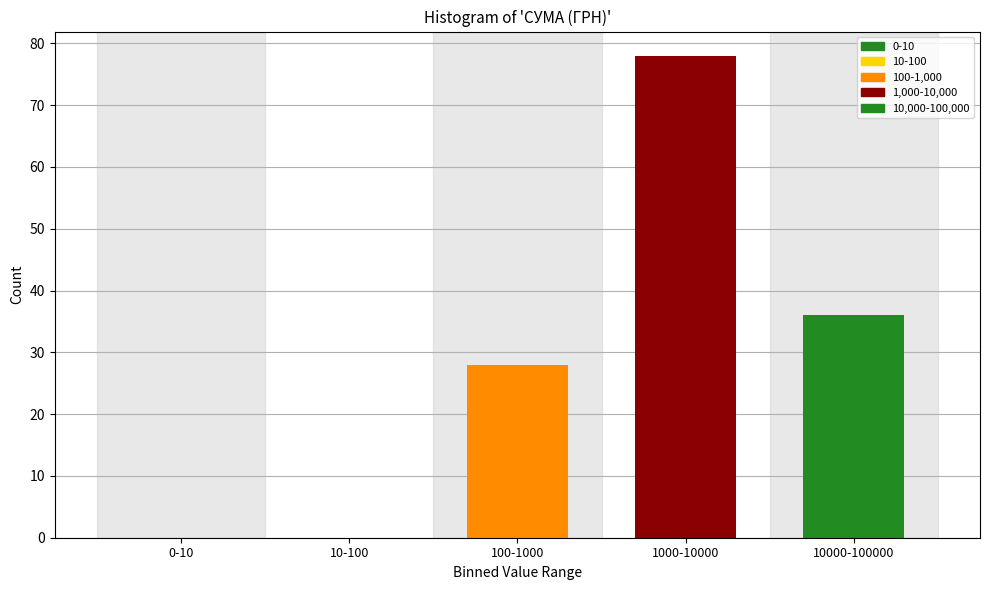

Reading right to left, extract all data points from this chart.

10000-100000=36	1000-10000=78	100-1000=28	10-100=0	0-10=0